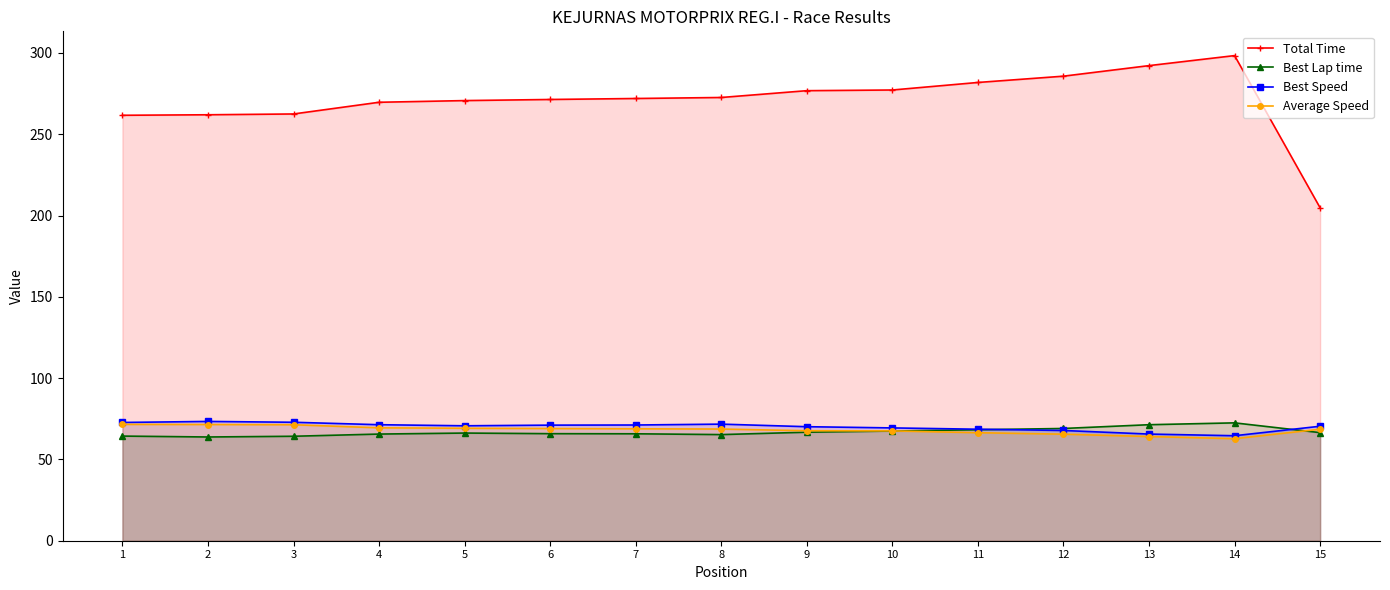

How many data points in Average Speed are above 68?

9